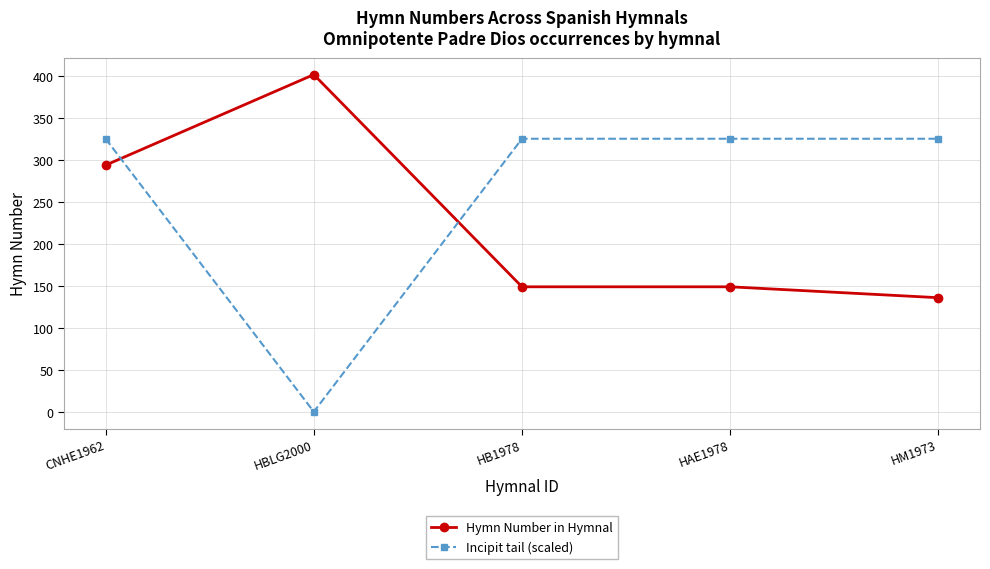

What are all the series names shown in the legend?

Hymn Number in Hymnal, Incipit tail (scaled)